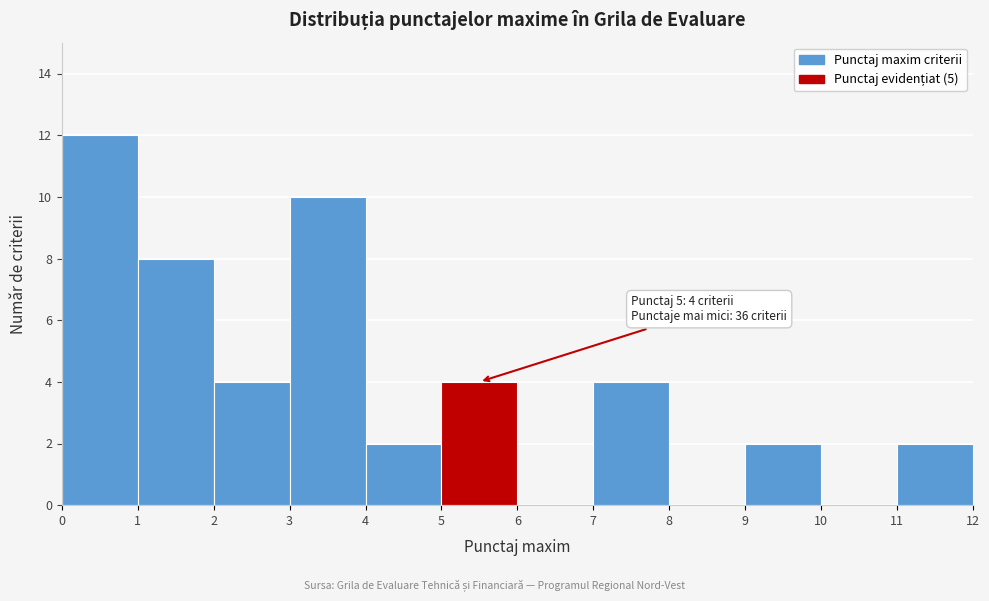

Over which range of the x-axis is the bar tallest?

0 to 1